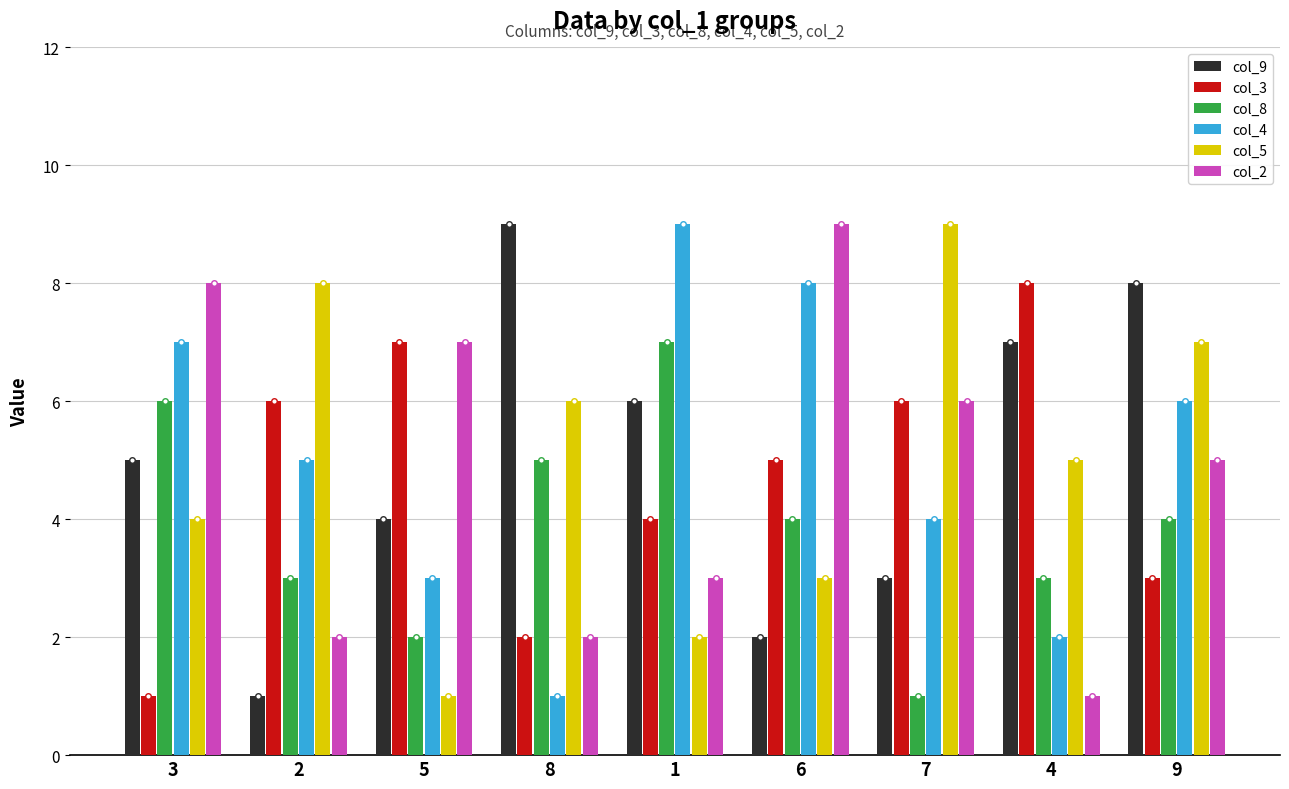

Rank the categories by col_5 value from highest to lowest.

7, 2, 9, 8, 4, 3, 6, 1, 5